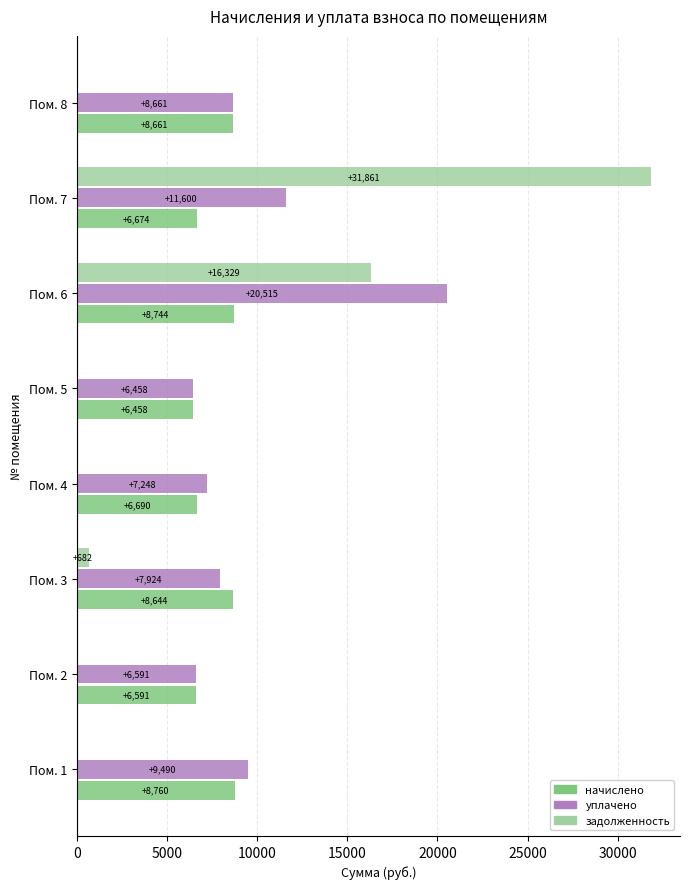

Which series has the largest total across all categories?

уплачено